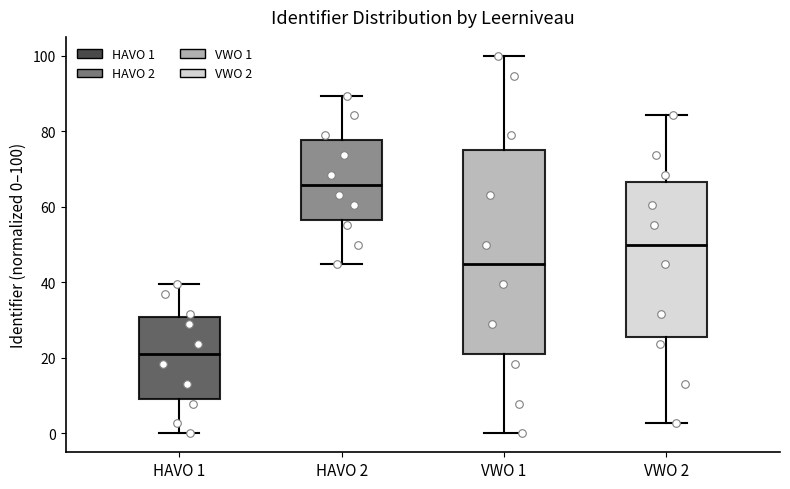

Comparing the boxes themselves (not the whiskers), which one is the tallest?

VWO 1